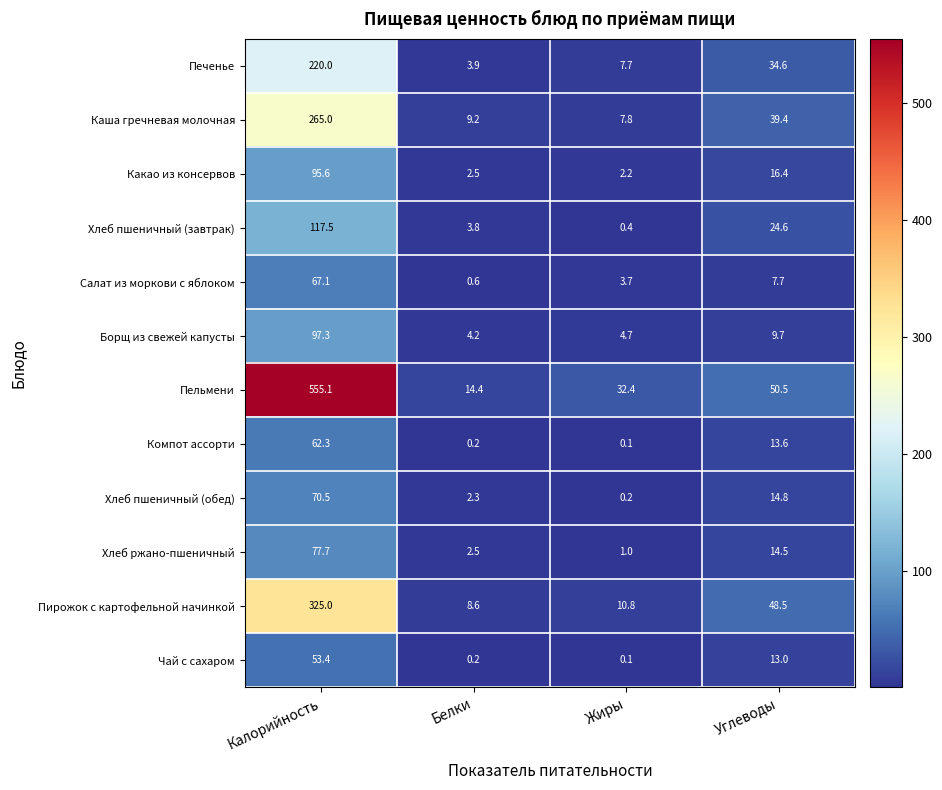

What is the maximum value shown in the chart?

555.1